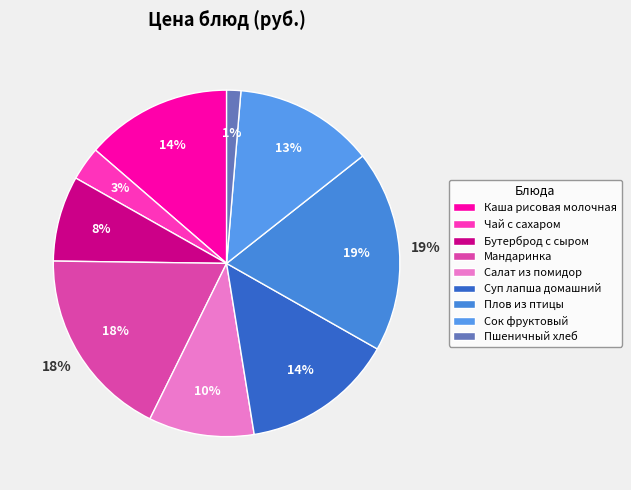

Rank the categories by value from lowest to highest.

Пшеничный хлеб, Чай с сахаром, Бутерброд с сыром, Салат из помидор, Сок фруктовый, Каша рисовая молочная, Суп лапша домашний, Мандаринка, Плов из птицы